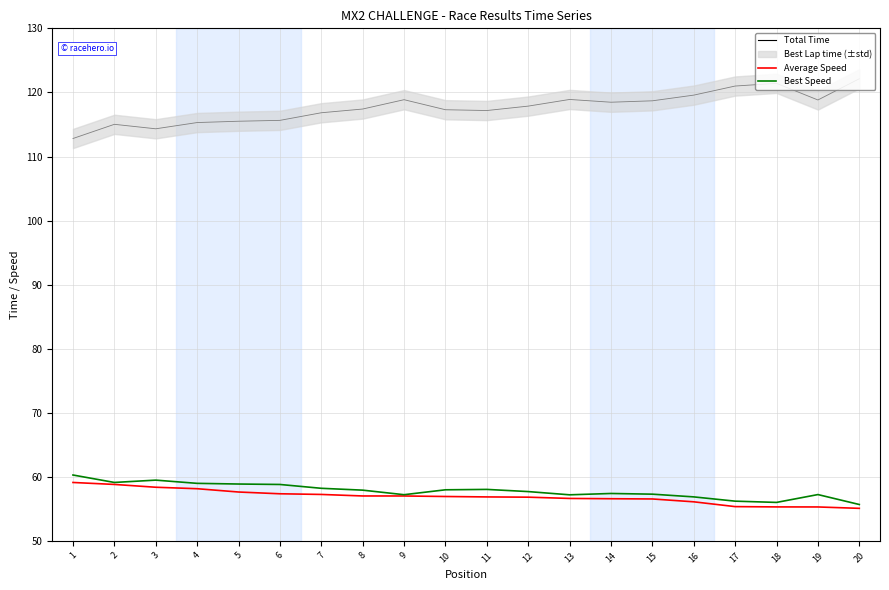

Which series has the largest range (max minus min)?

Total Time